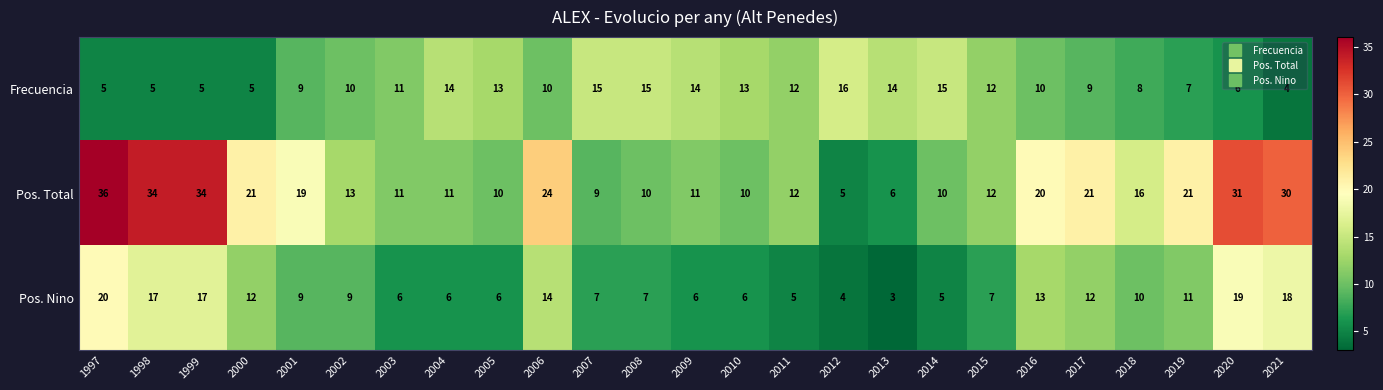

At 2018, list the series in order from largest to smallest.

Pos. Total, Pos. Nino, Frecuencia